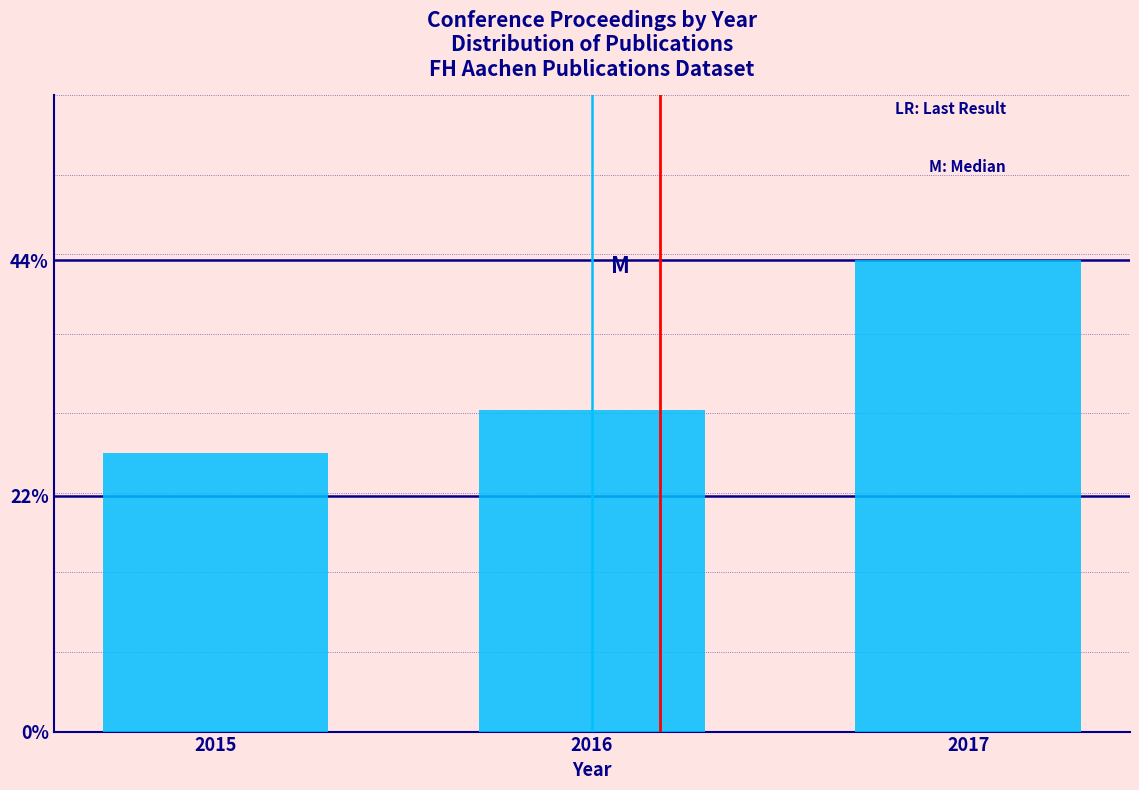

Reading left to right, extract all data points from this chart.

26	30	44